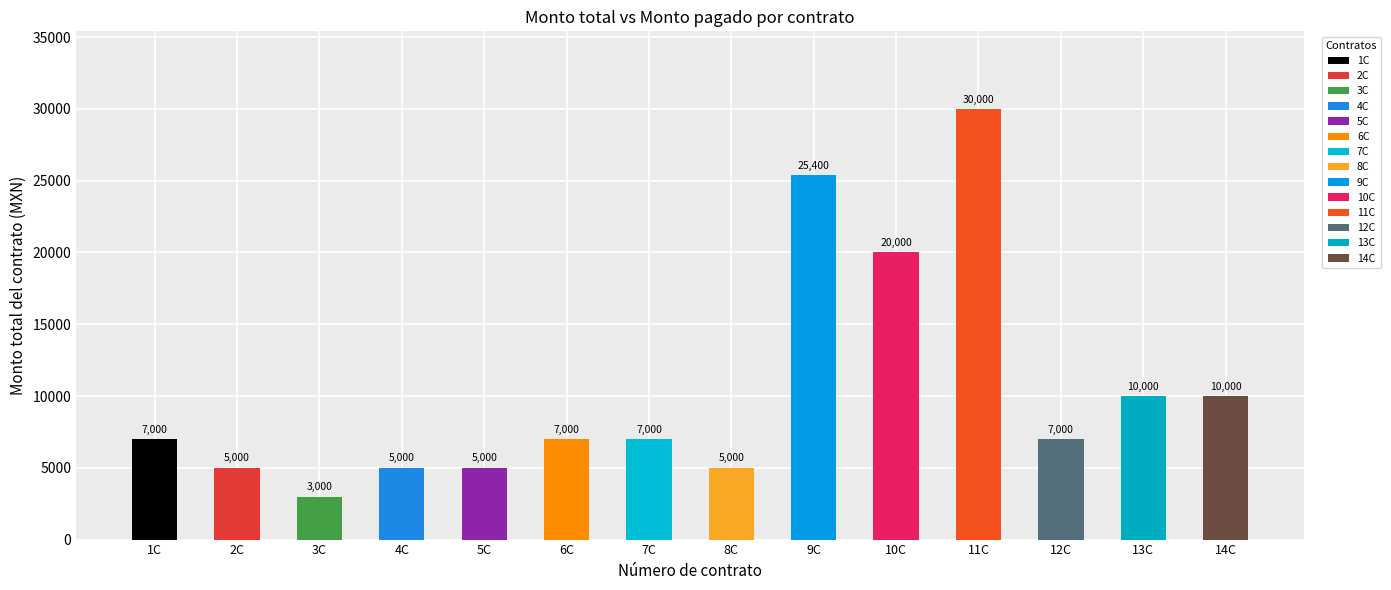

What is the difference between the second highest and minimum values in the Monto pagado al periodo publicado series?

22400.0